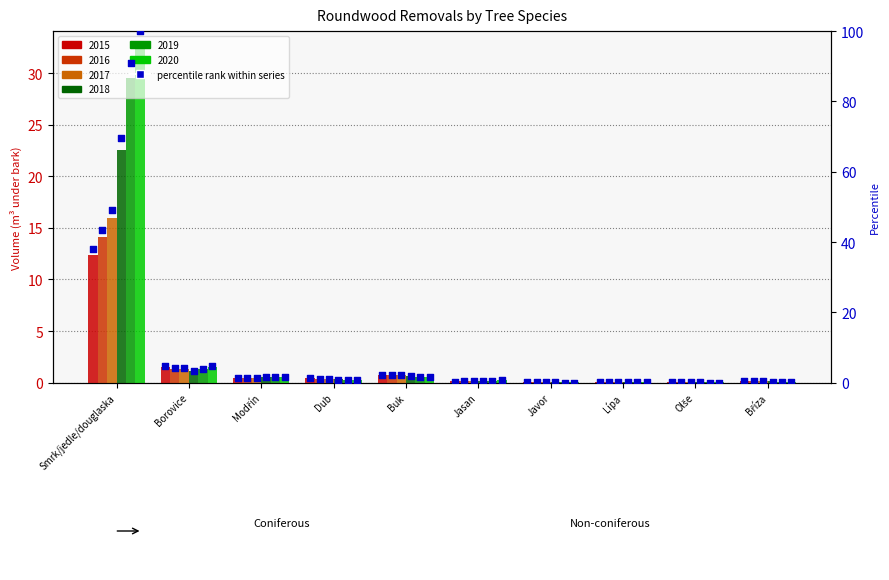

At which category is the sum across all series the highest?

Smrk/jedle/douglaska